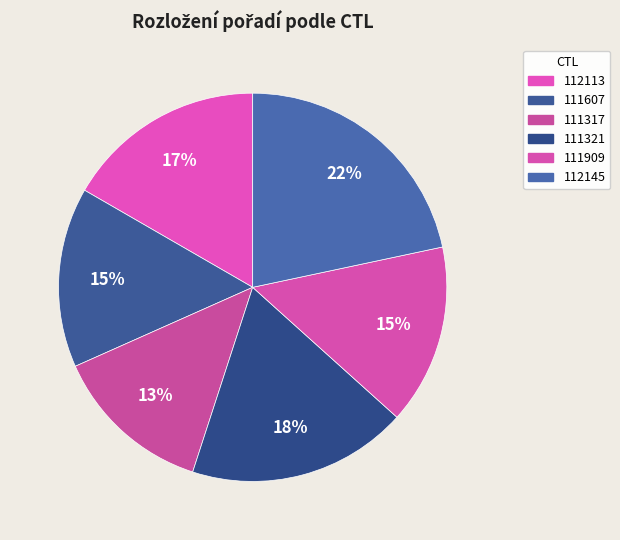

What percentage is the 111317 slice, to the nearest percent?

13%